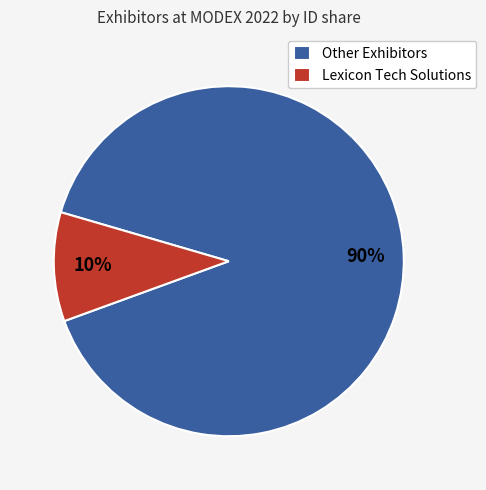

To the nearest percent, what portion does Other Exhibitors represent?

90%